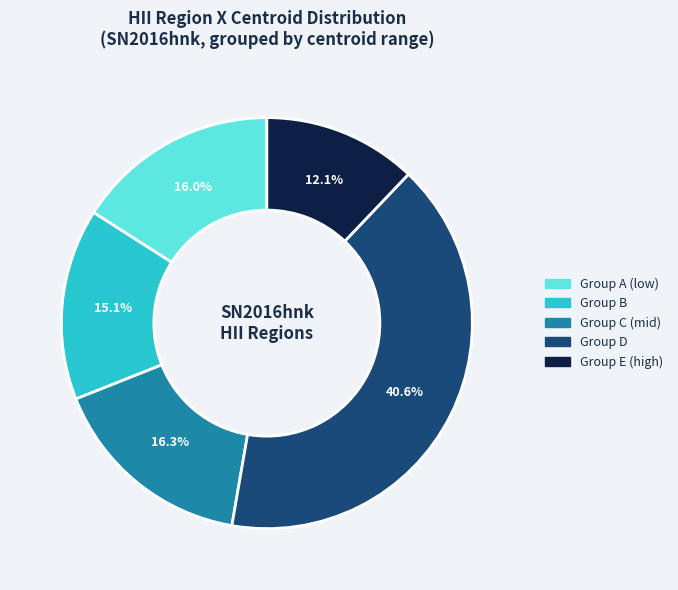

Is there any slice that represents more than half of the pie?

No